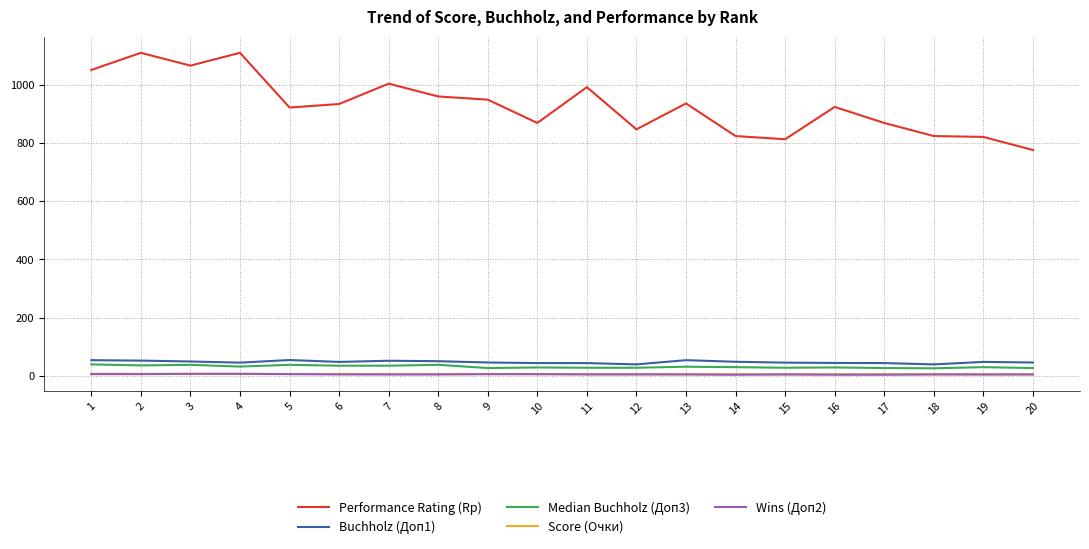

True or false: Performance Rating (Rp) and Wins (Доп2) intersect in this chart.

False